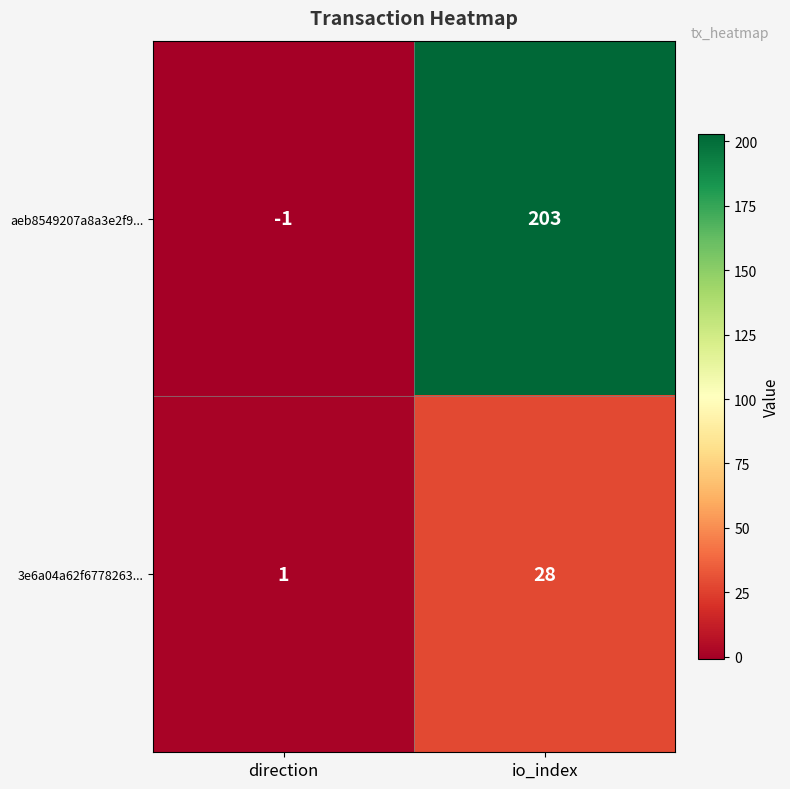

What is the total value across all series at io_index?

231